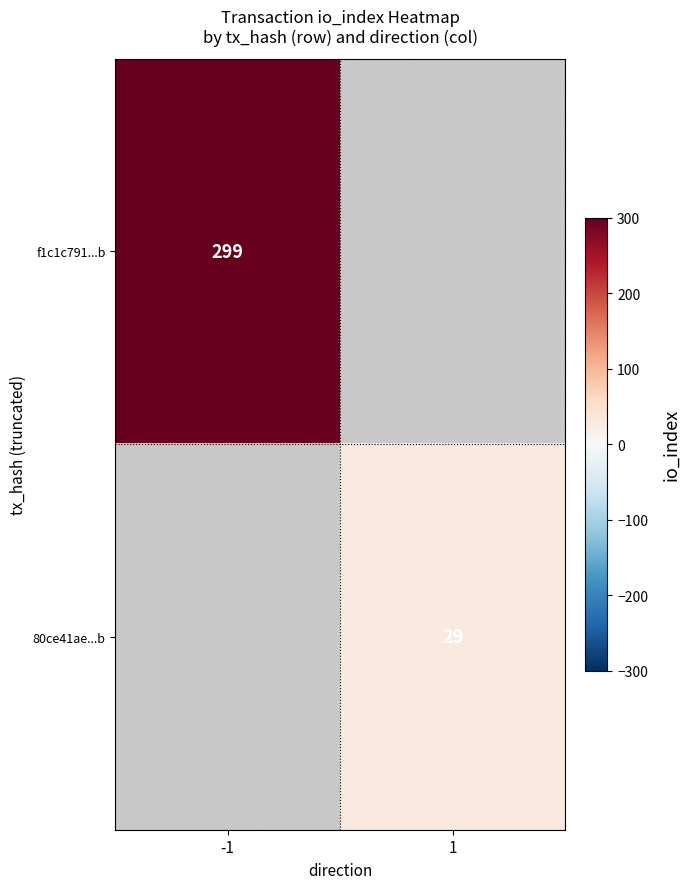

True or false: 80ce41ae...b has a value of 20 at 1.

False